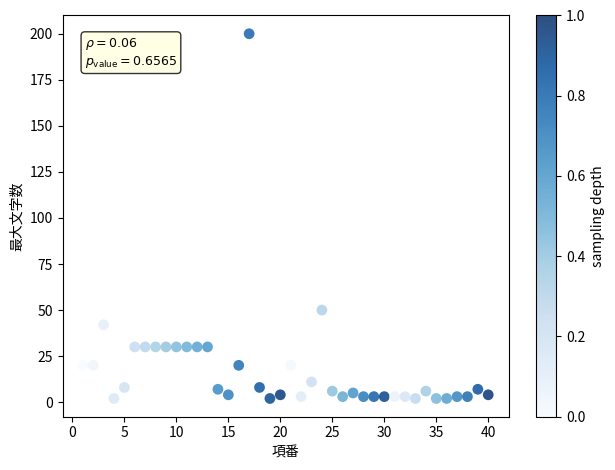

What is the range of Y values (max minus min)?

198